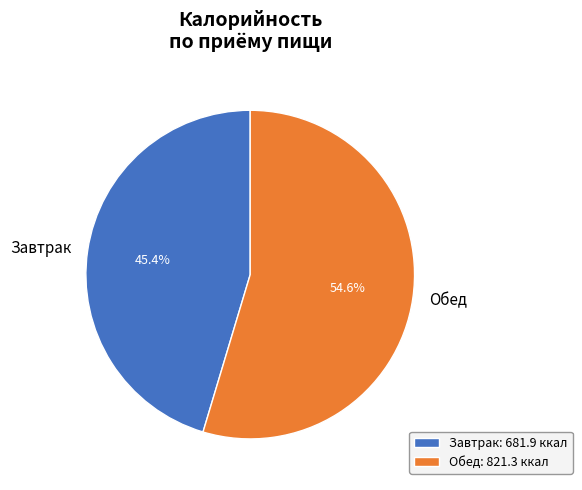

Which has a higher value, Обед or Завтрак?

Обед